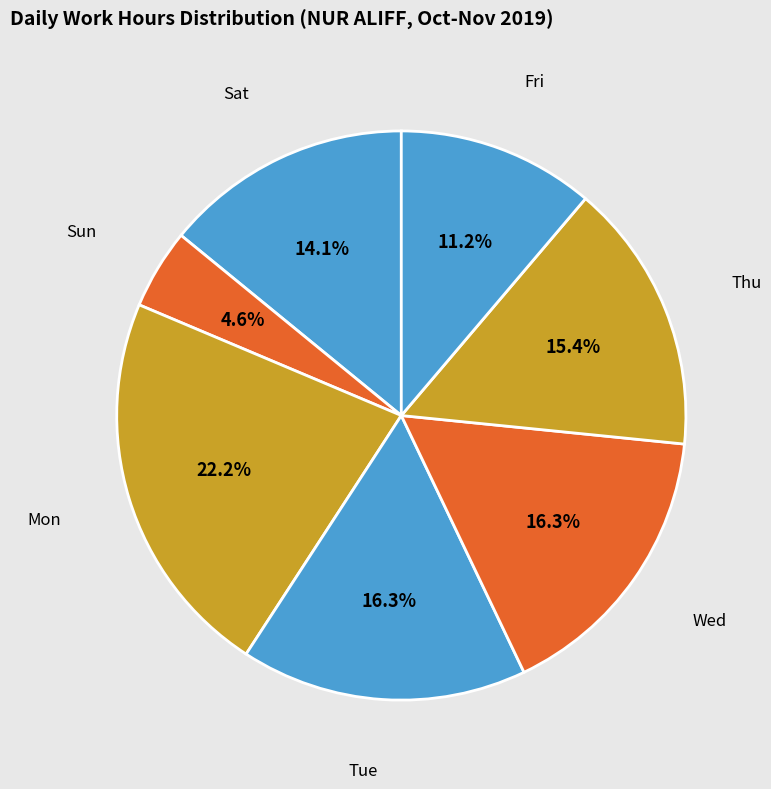

Is Thu the majority of the pie?

No